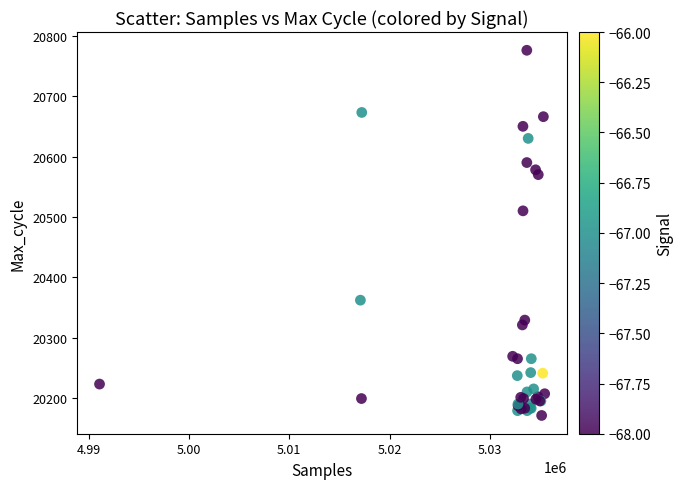

What Y value in the scatter plot is closest to 20473?

20510